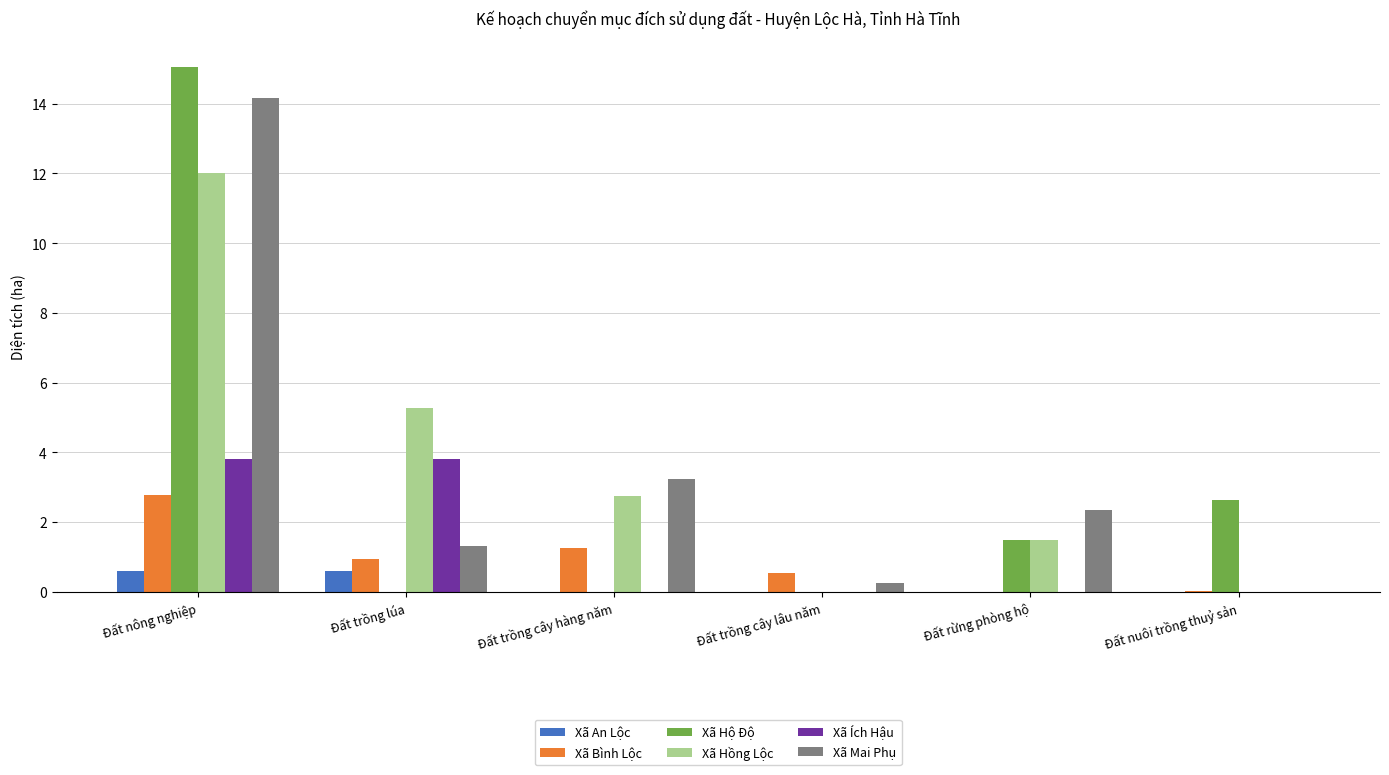

At which label does Xã Hộ Độ first exceed 1?

Đất nông nghiệp